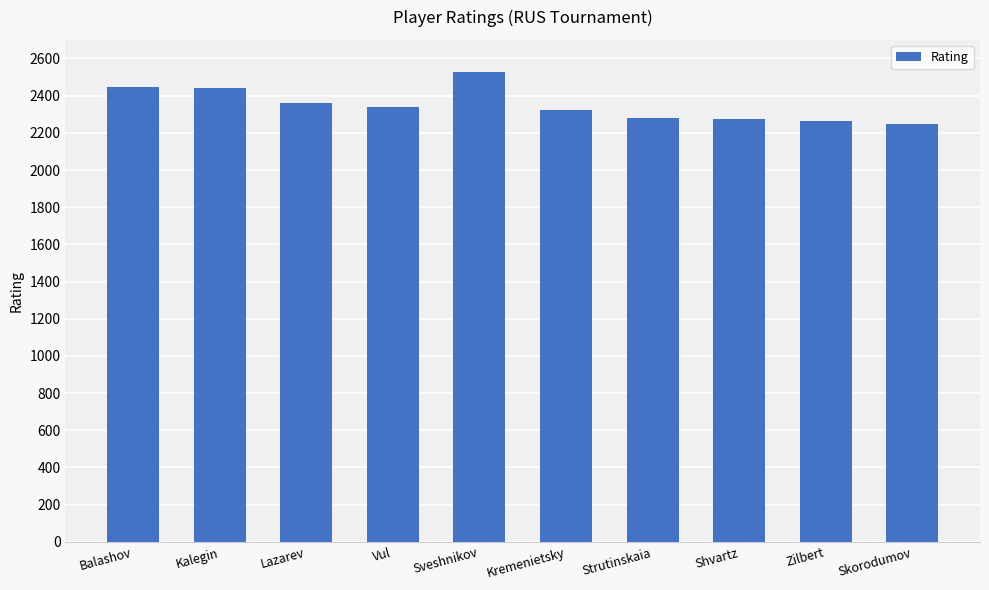

The value at Vul is 2337. True or false?

True